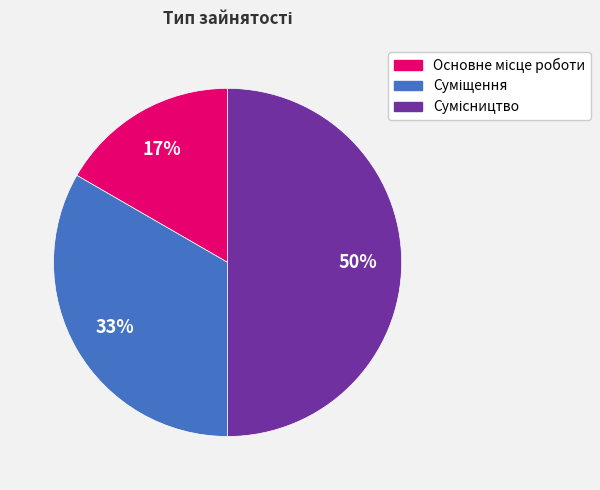

To the nearest percent, what is the difference between the largest and smallest slice percentages?

33%